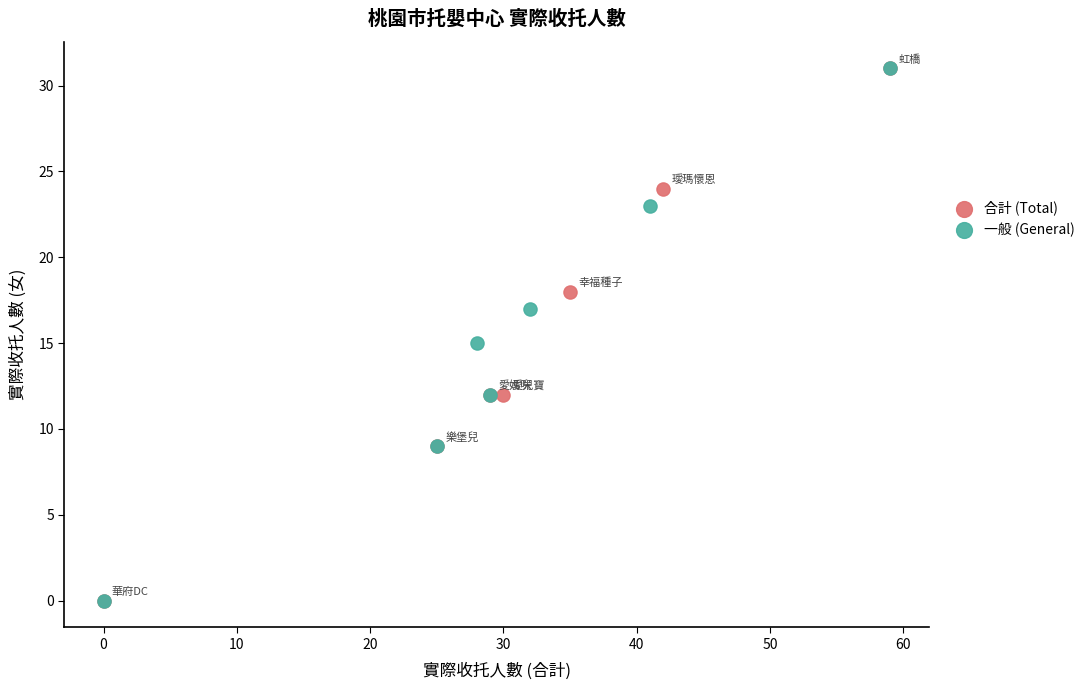

What are all the series names shown in the legend?

合計 (Total), 一般 (General)